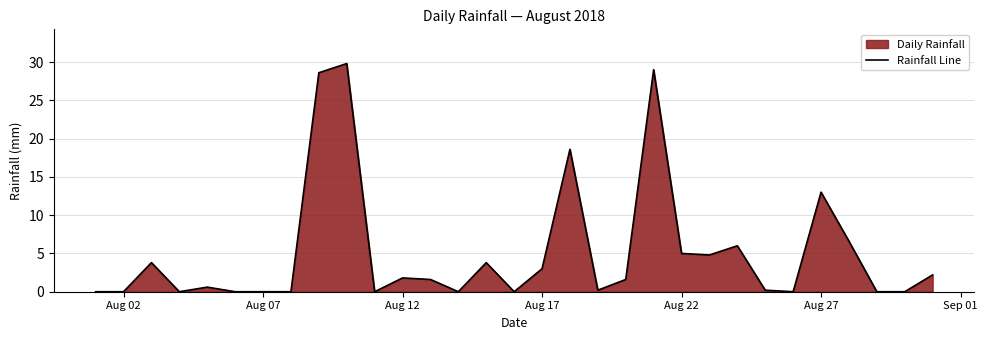

What is the difference between the maximum and minimum values?

29.8